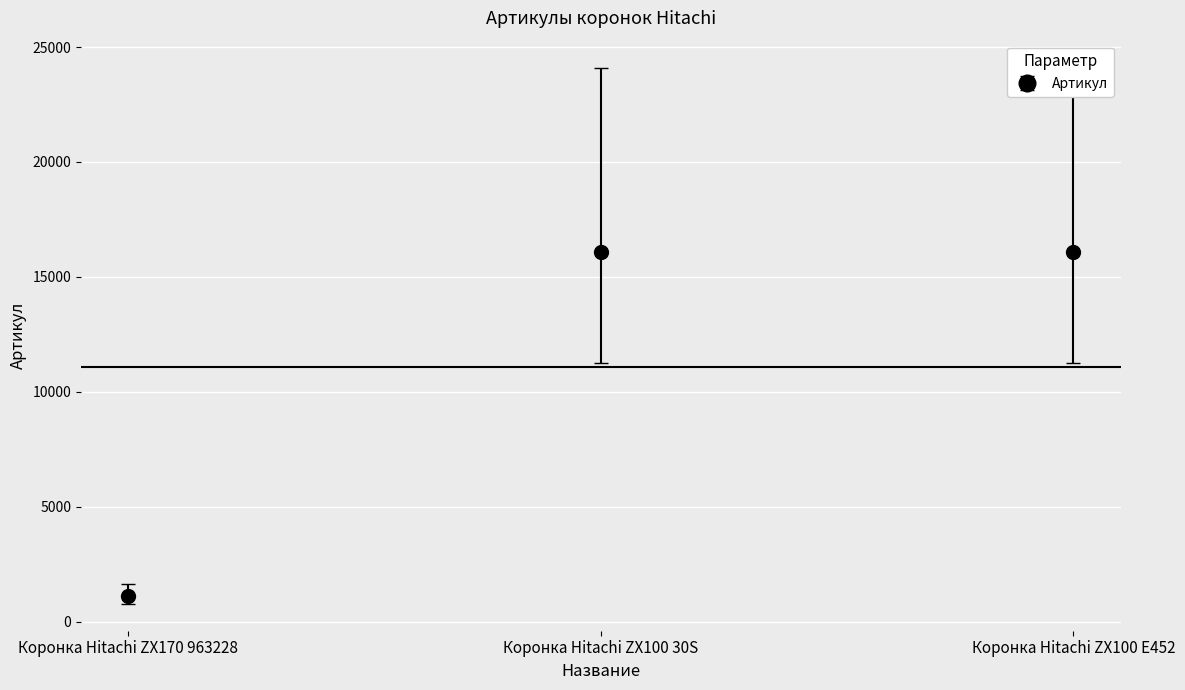

What is the label of the 2nd point from the left?

Коронка Hitachi ZX100 30S